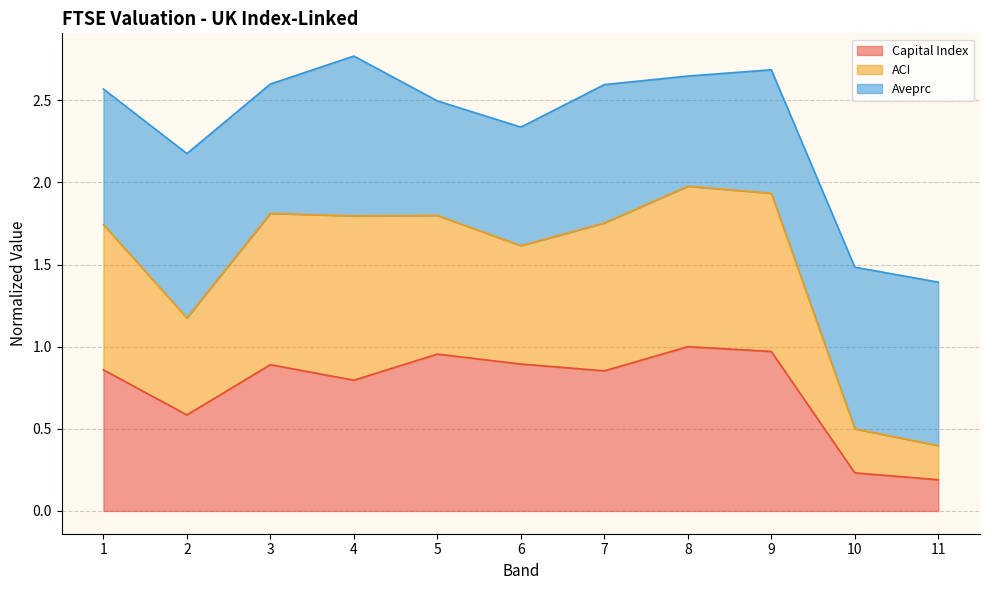

At which category does the chart reach its peak across all series?

4